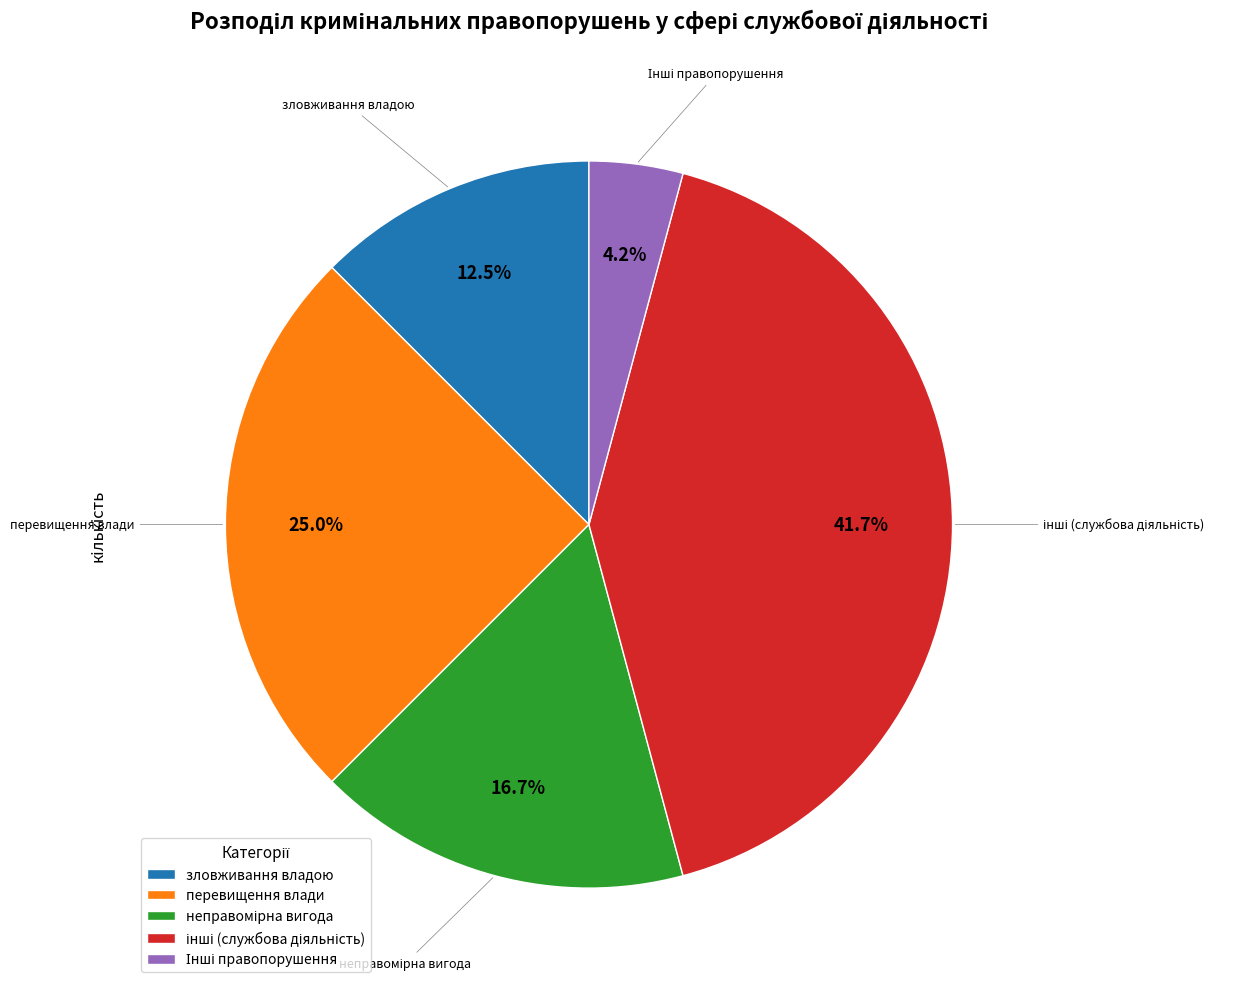

What is the total percentage of зловживання владою and перевищення влади?

37.5%